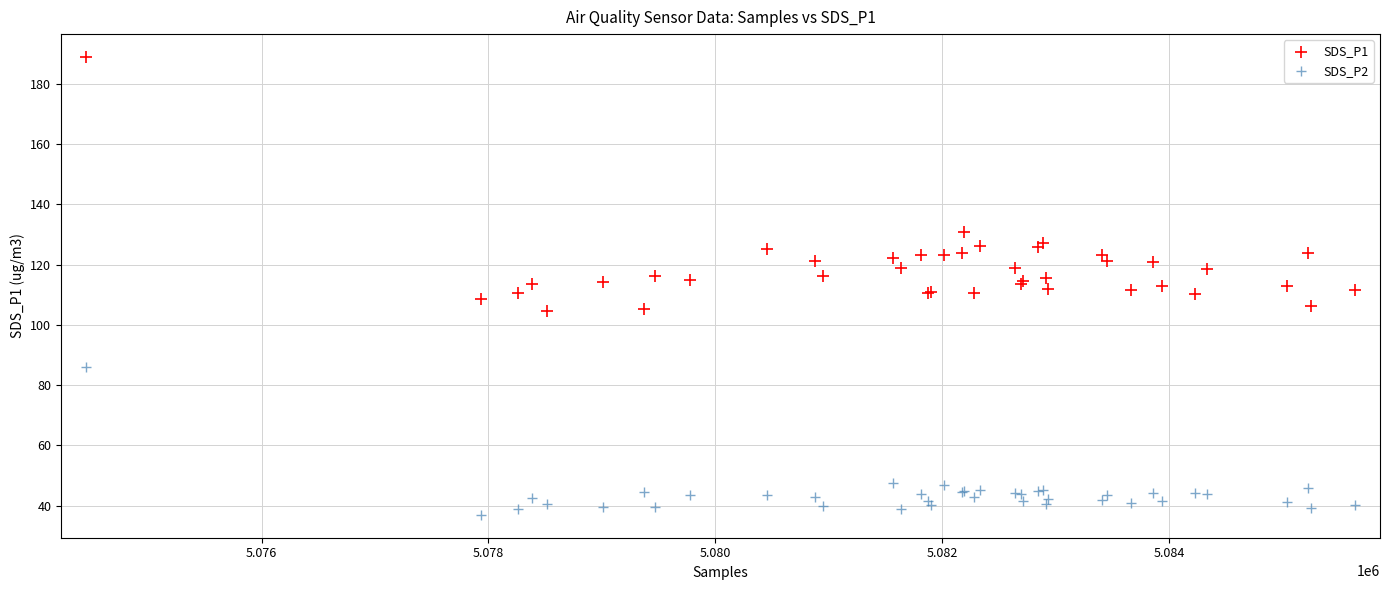

In the SDS_P1 series, what Y value is closest to 146?

130.9